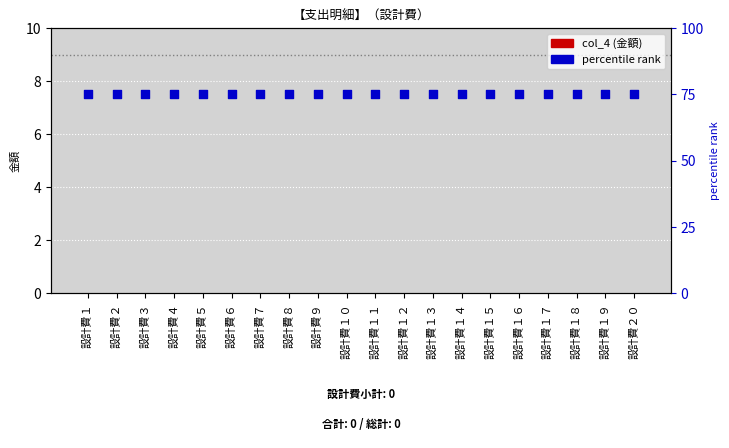

What are all the series names shown in the legend?

col_4 (金額), percentile rank